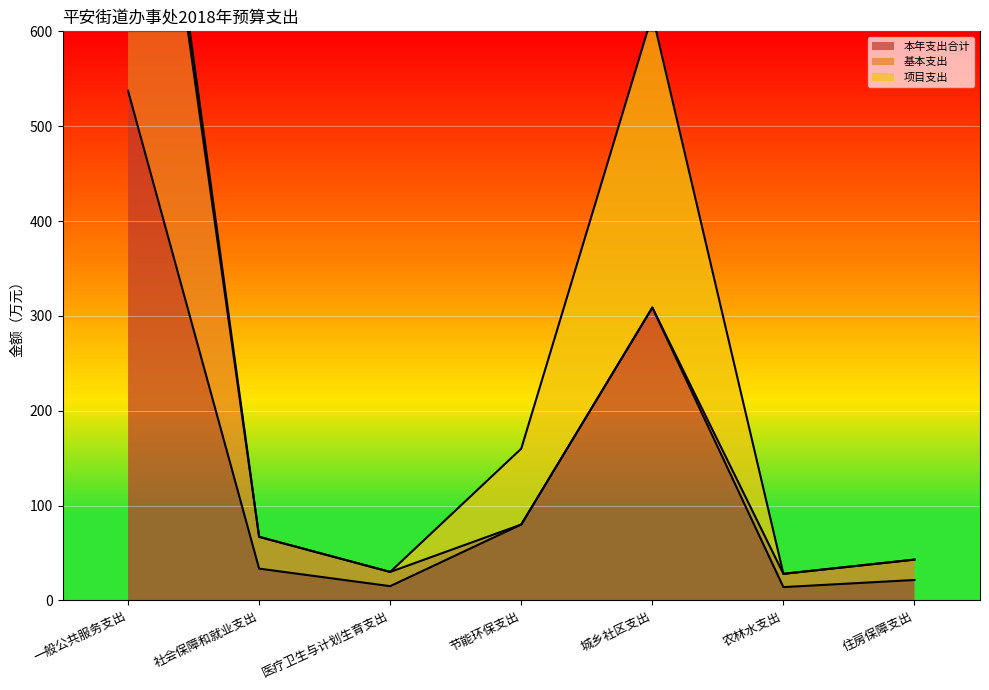

How many values in the 本年支出合计 series exceed 33?

4